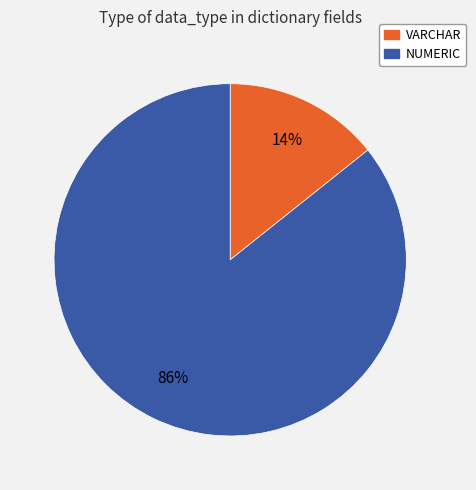

How many segments does this pie chart have?

2